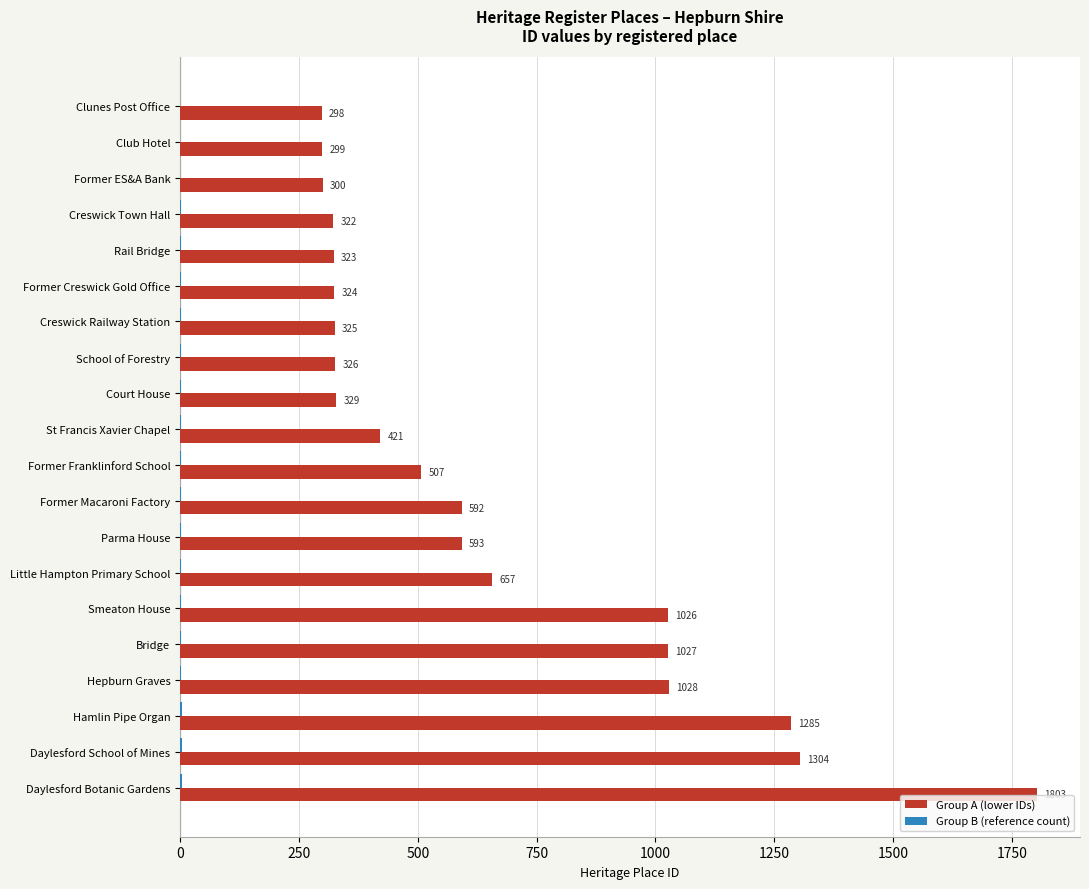

At which category is the sum across all series the highest?

Daylesford Botanic Gardens